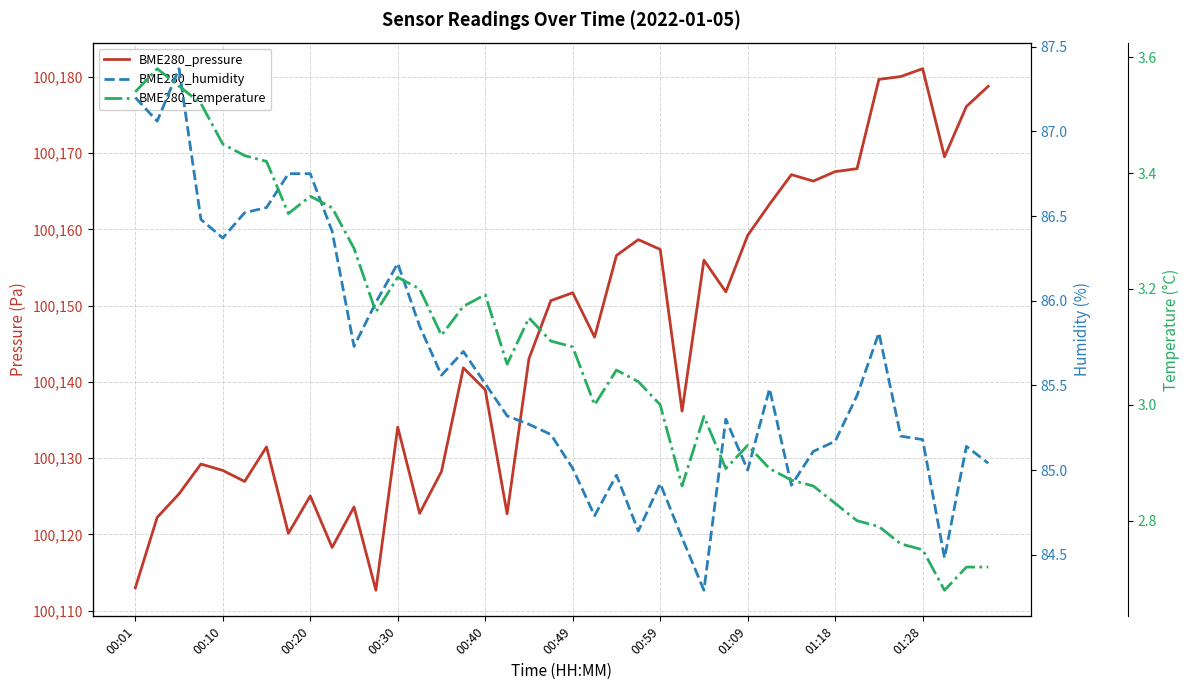

True or false: BME280_temperature and BME280_humidity intersect in this chart.

False